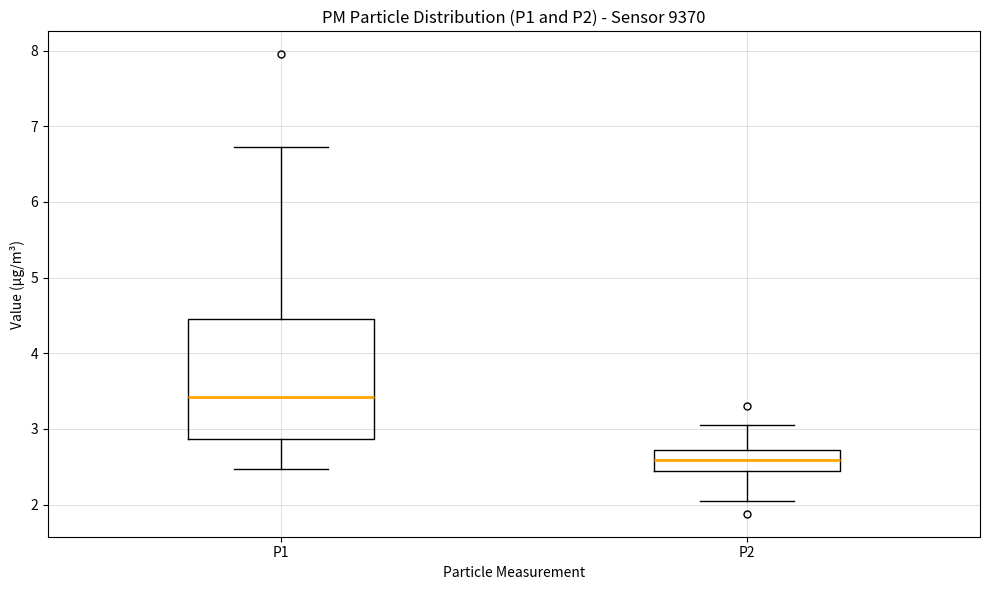

Where does the median line of the box for P2 sit on the y-axis? The values are not printed on the chart, so give them approximately, as read against the axis.

2.6